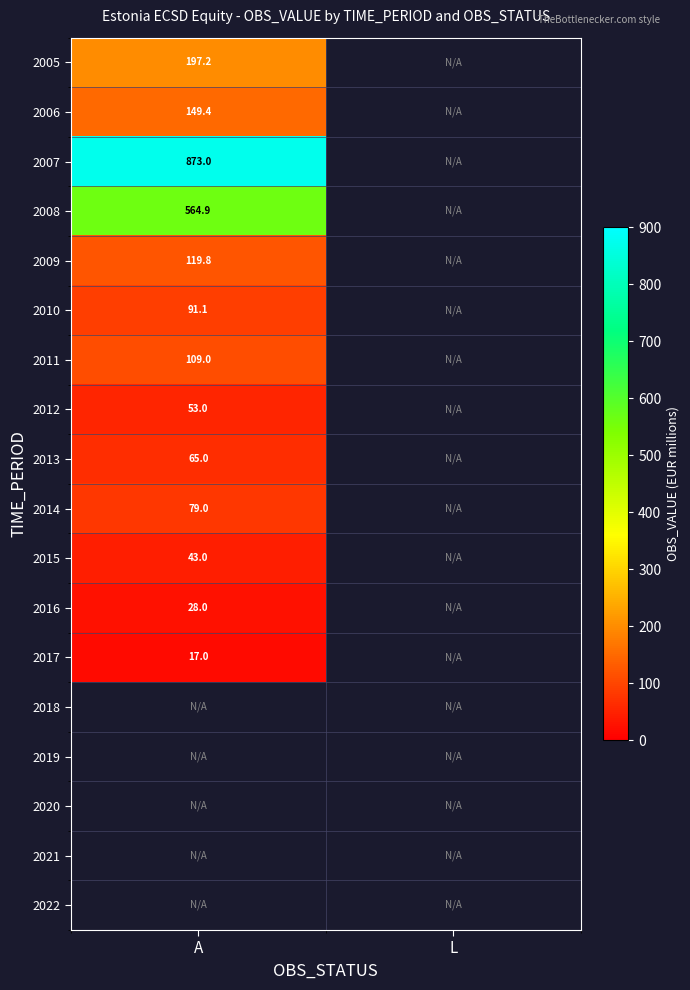

At how many categories does at least one series exceed 135?

1